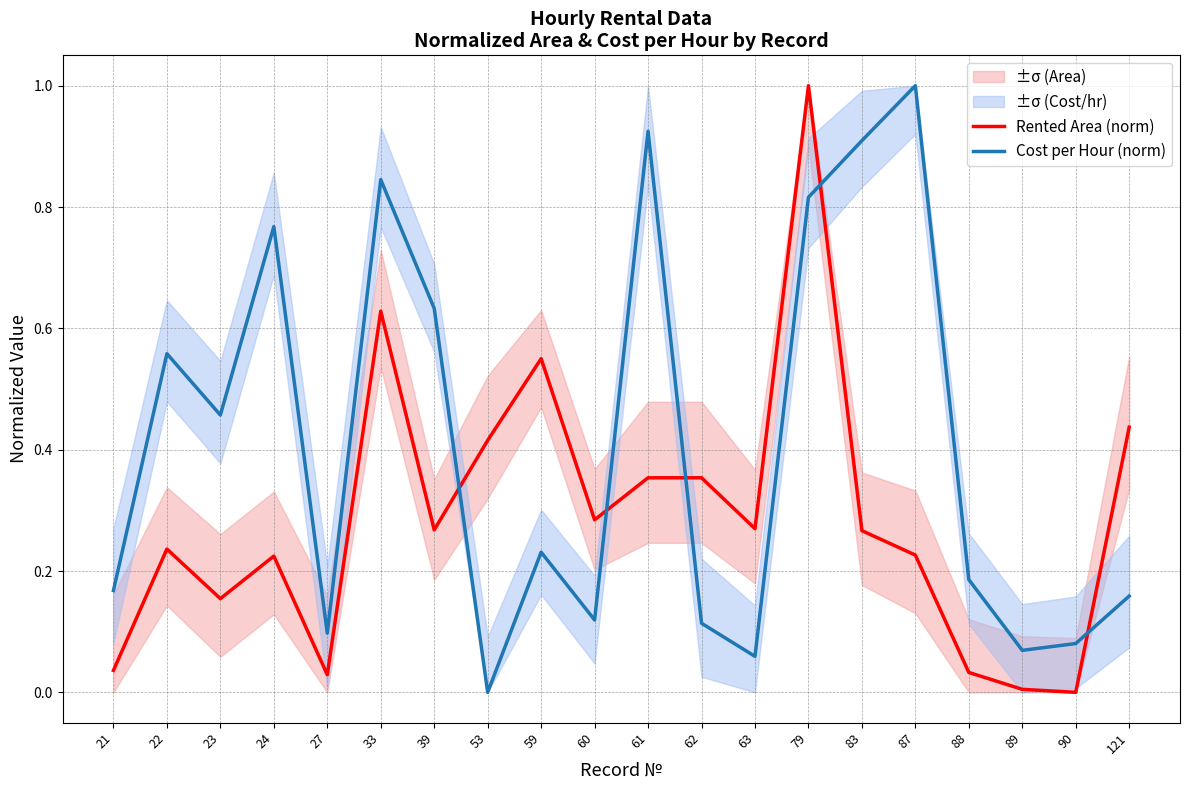

Rank the series by their maximum value, from lowest to highest.

Rented Area (norm), Cost per Hour (norm)